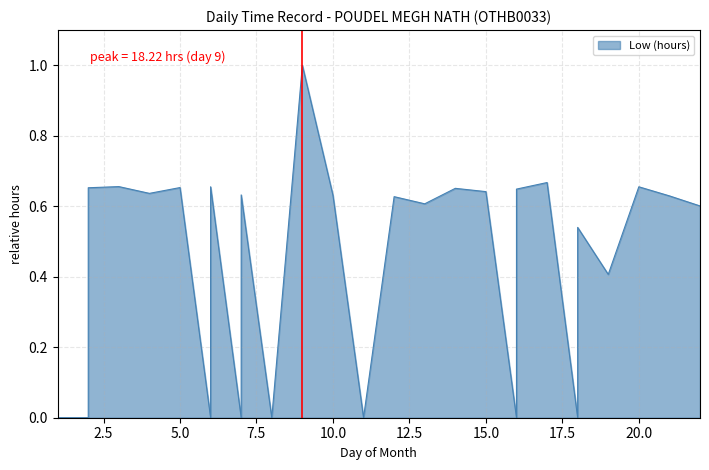

What is the maximum value shown in the chart?

1.0